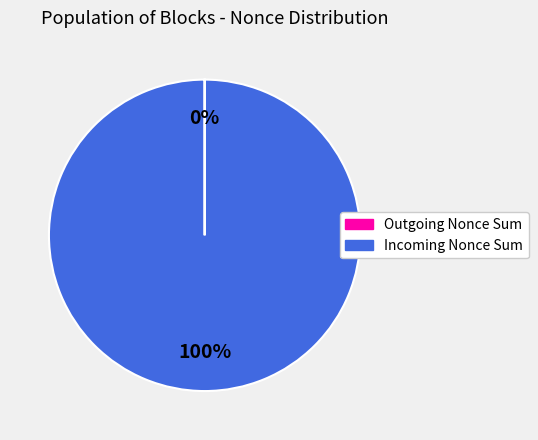

Does any single category account for the majority?

Yes